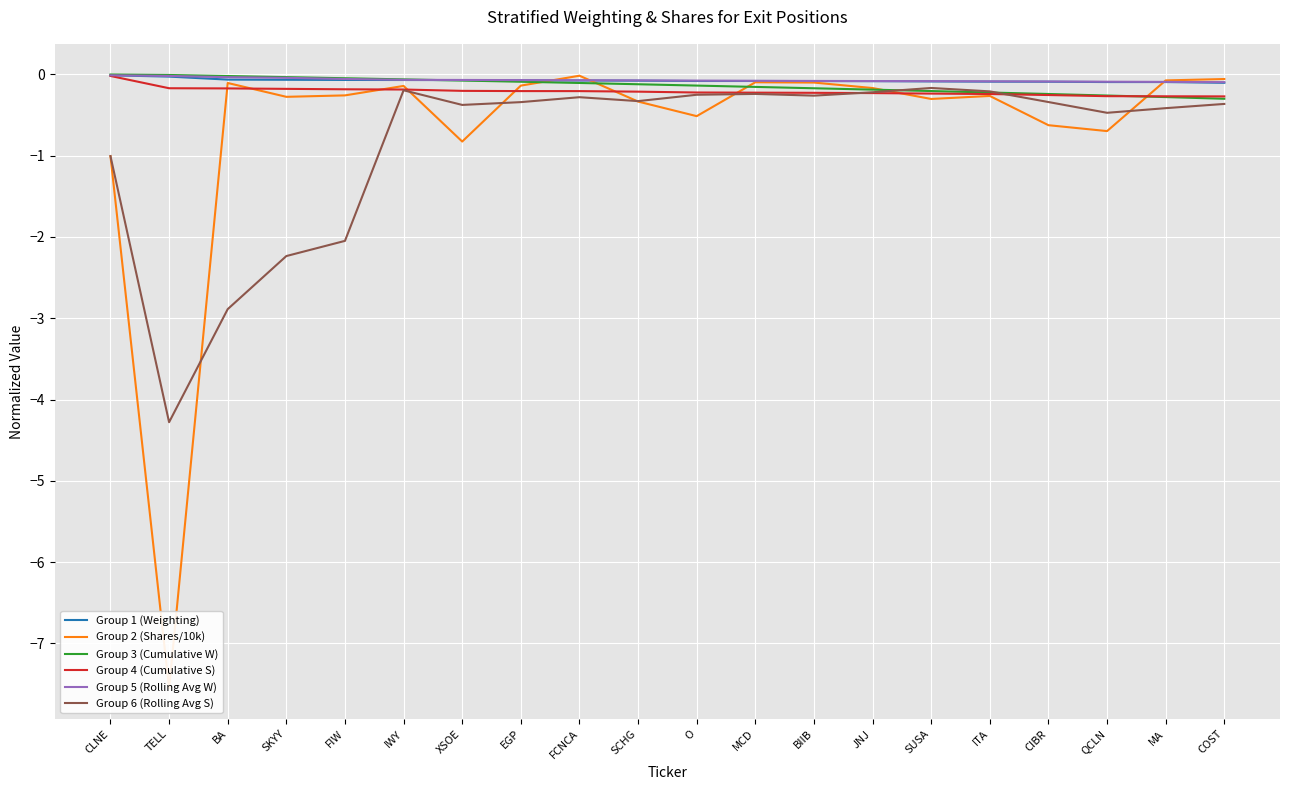

Is this an area chart (filled region under the line)?

No